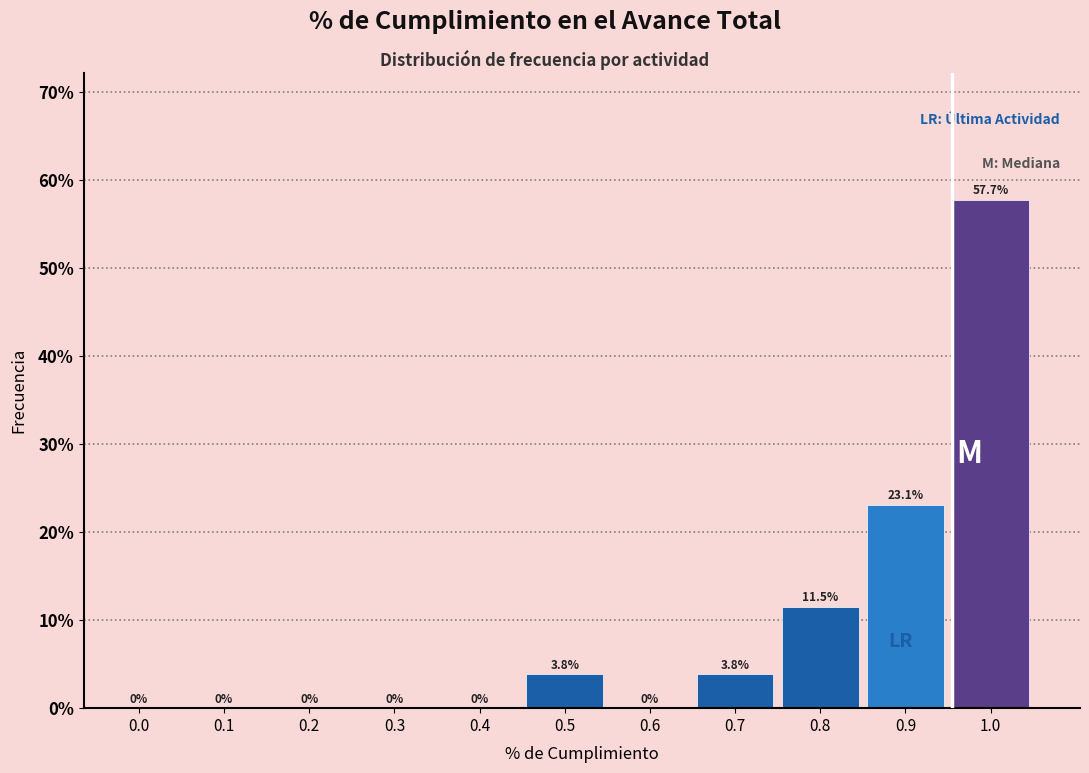

Reading left to right, list all the values displayed in this chart.

0.0=0.0	0.1=0.0	0.2=0.0	0.3=0.0	0.4=0.0	0.5=3.8	0.6=0.0	0.7=3.8	0.8=11.5	0.9=23.1	1.0=57.7